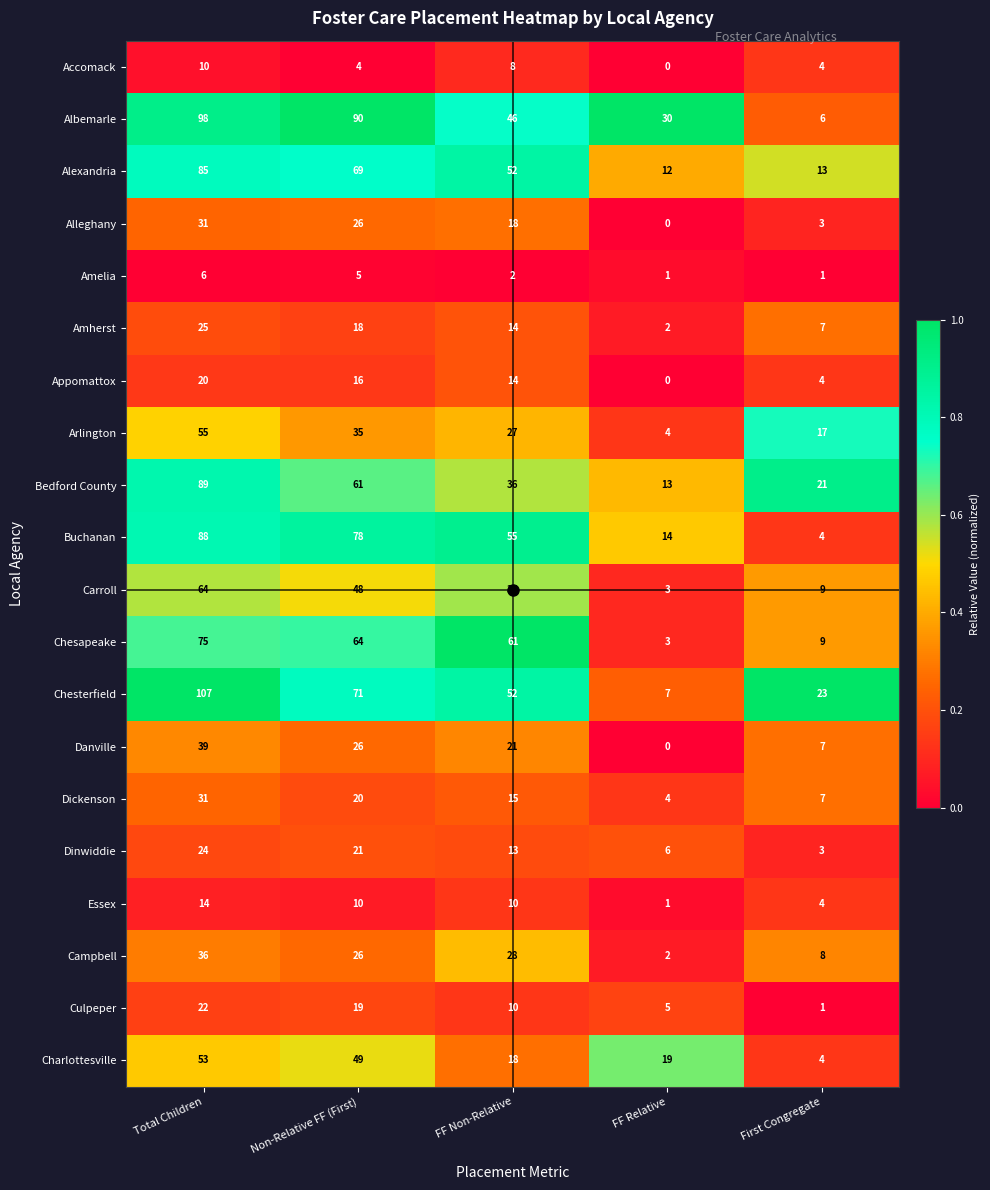

What is the difference between the highest and lowest values at FF Non-Relative?

59